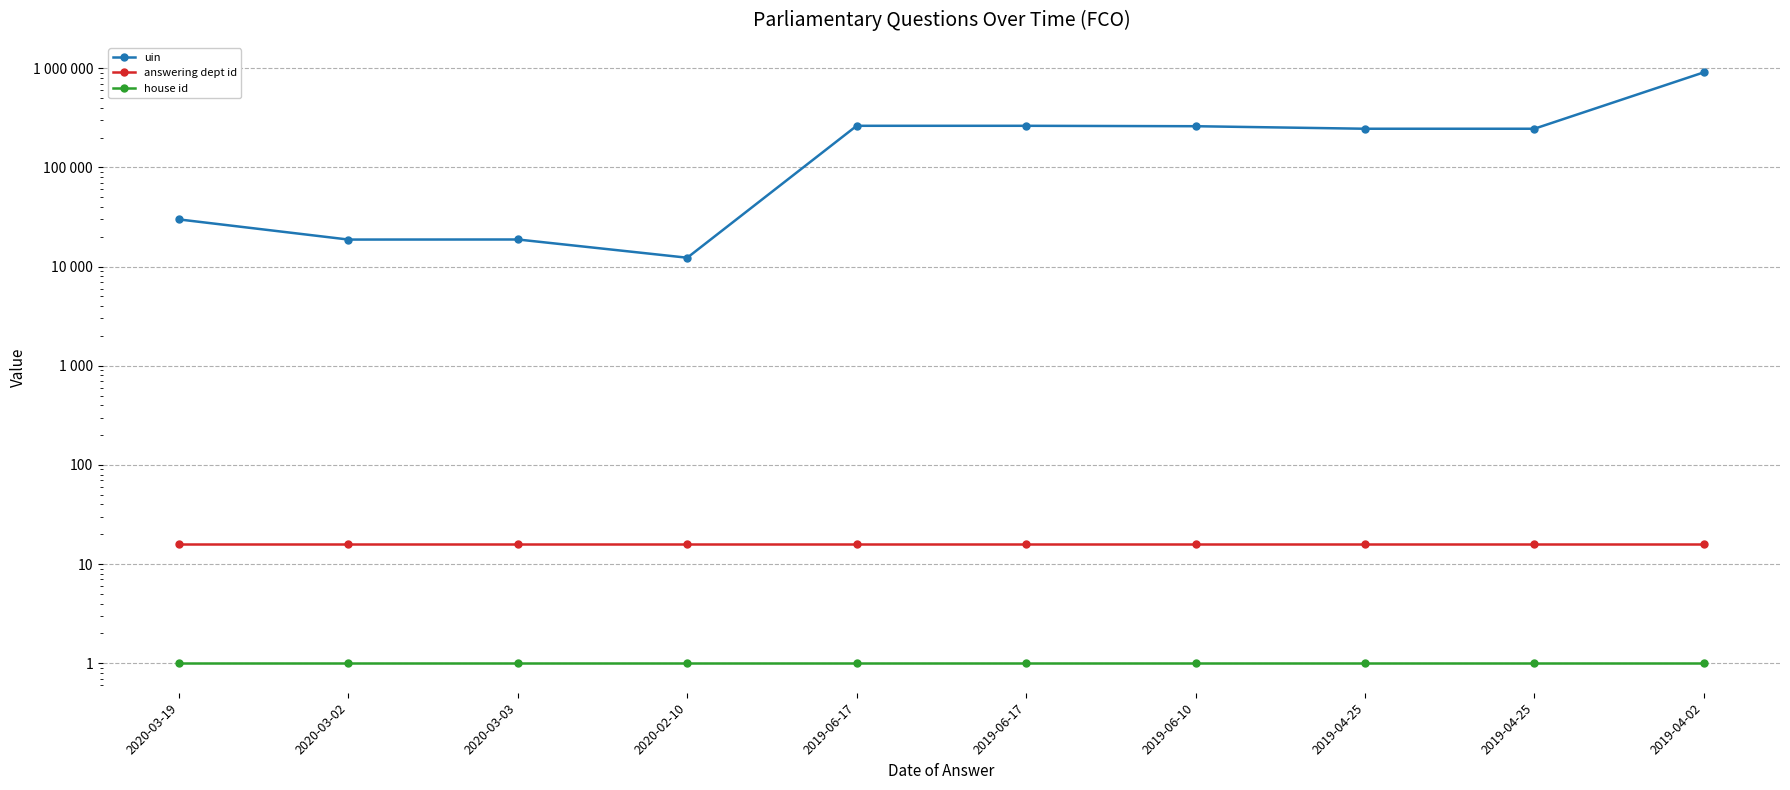

At which label is answering dept id closest to 16?

2020-03-19